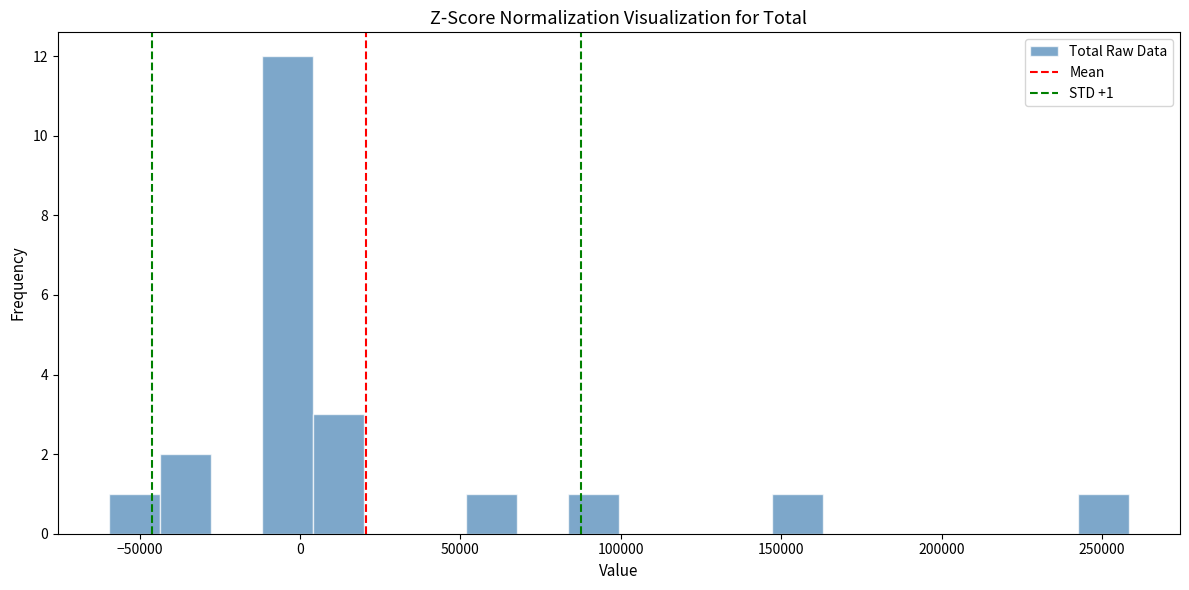

Read against the x-axis, roughly where is the centre of the tallest bar?

-5000